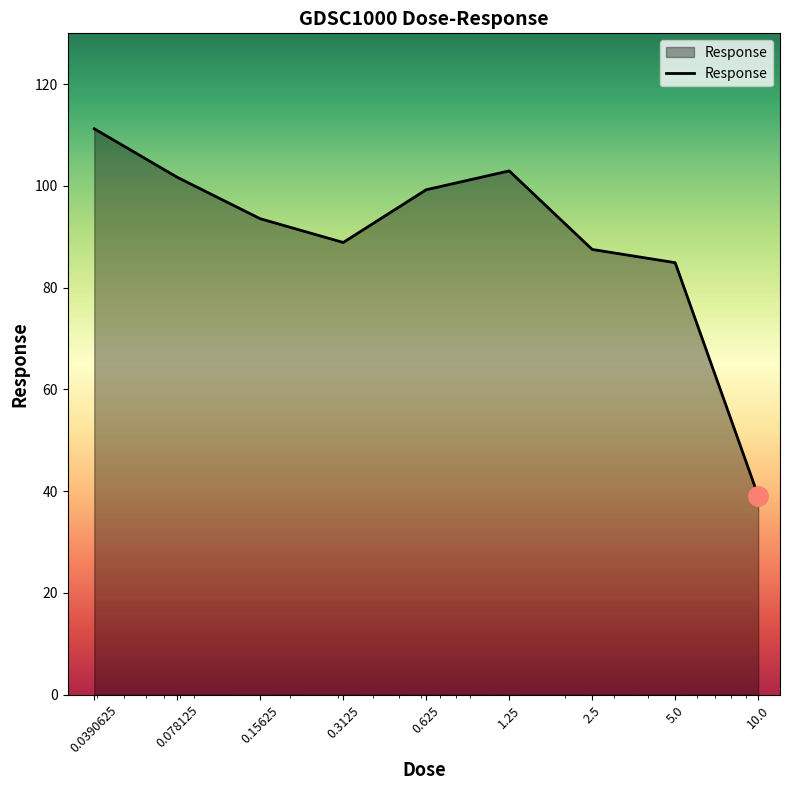

What is the greatest value displayed?

111.2